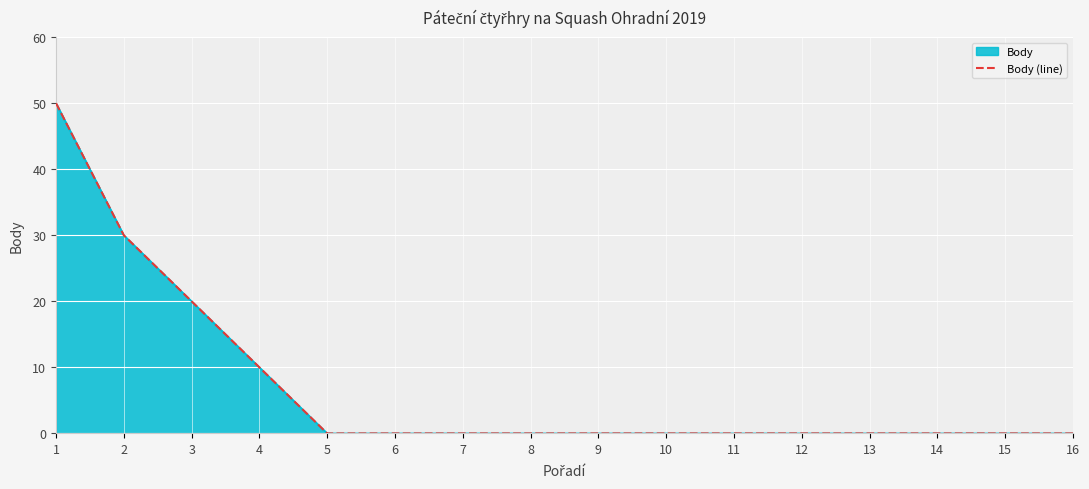

True or false: the data has more than 0 interior local peaks.

False